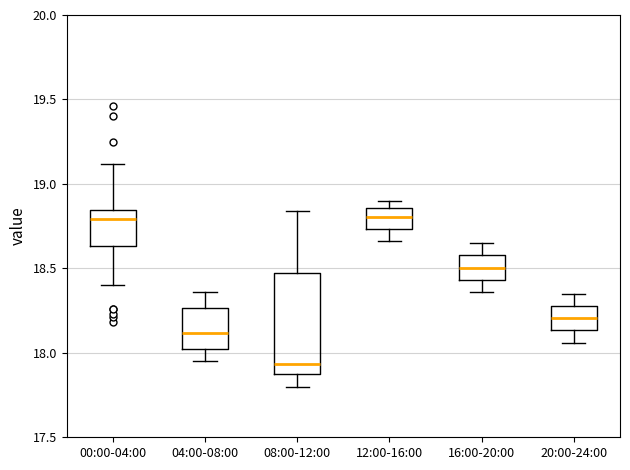

Which box's median line is the lowest?

08:00-12:00